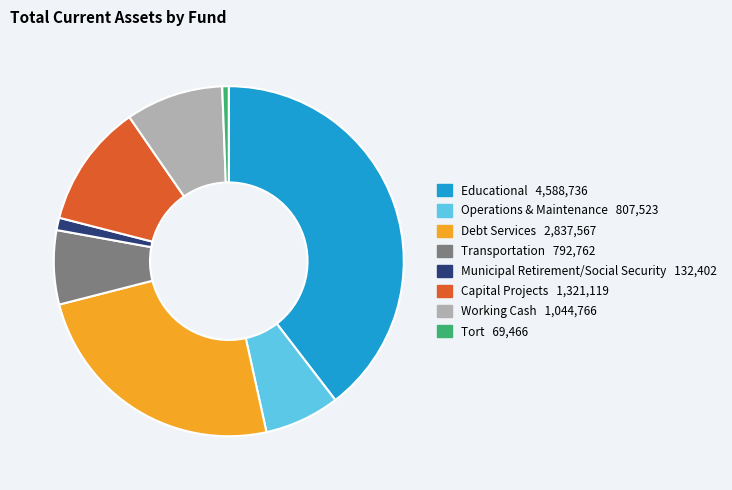

Combined, do Capital Projects and Transportation account for over 50%?

No